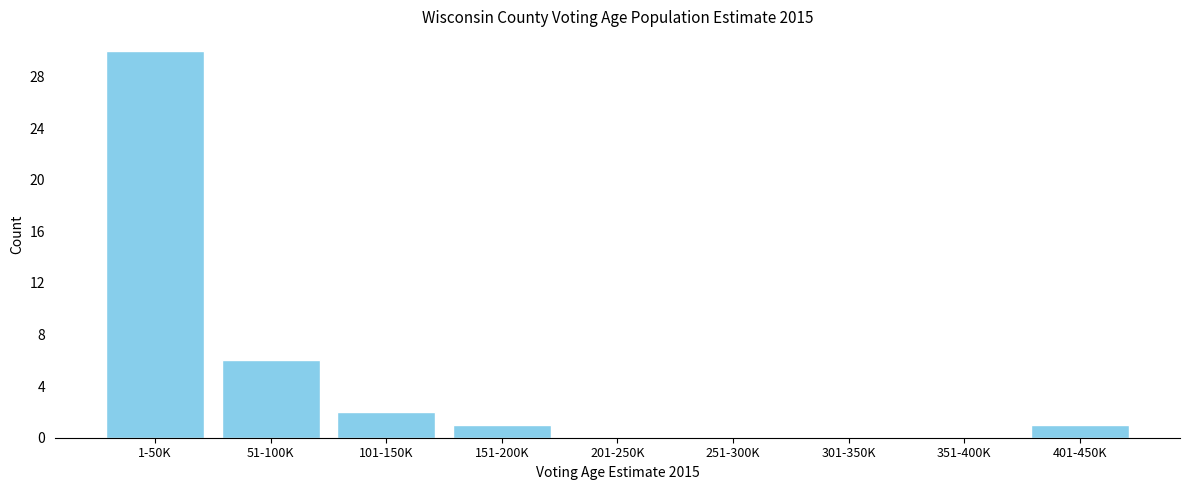

Reading right to left, what are all the values shown in this chart?

401-450K=1	351-400K=0	301-350K=0	251-300K=0	201-250K=0	151-200K=1	101-150K=2	51-100K=6	1-50K=30